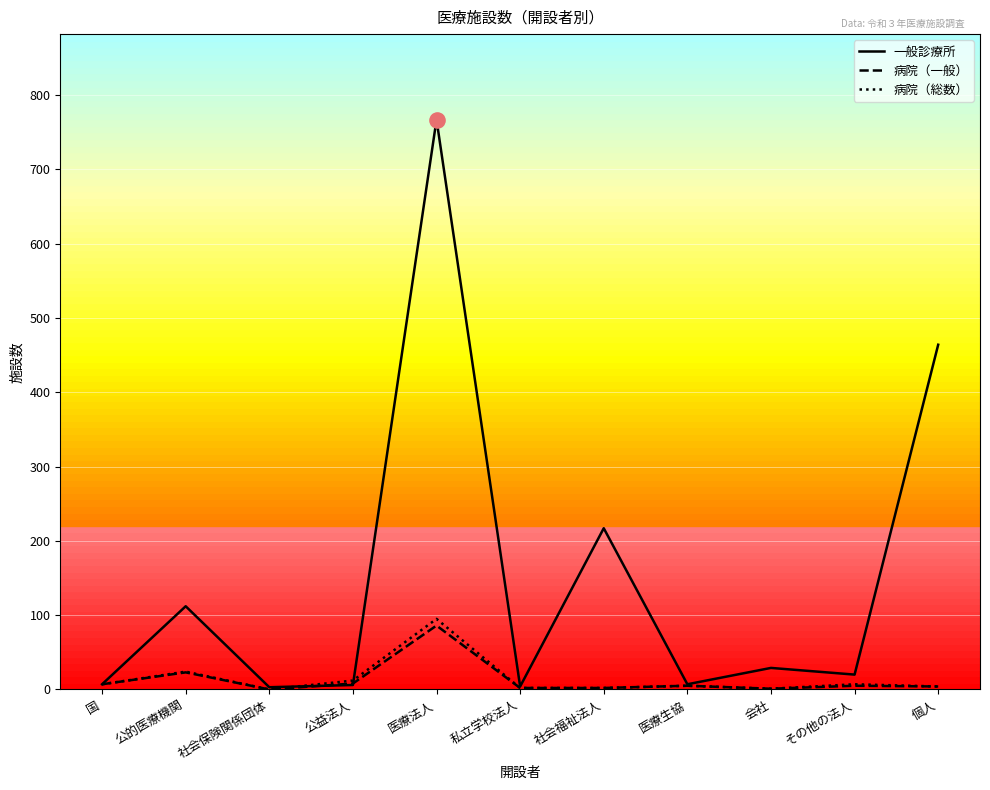

Between 社会保険関係団体 and 医療法人, which series saw the biggest shift?

一般診療所